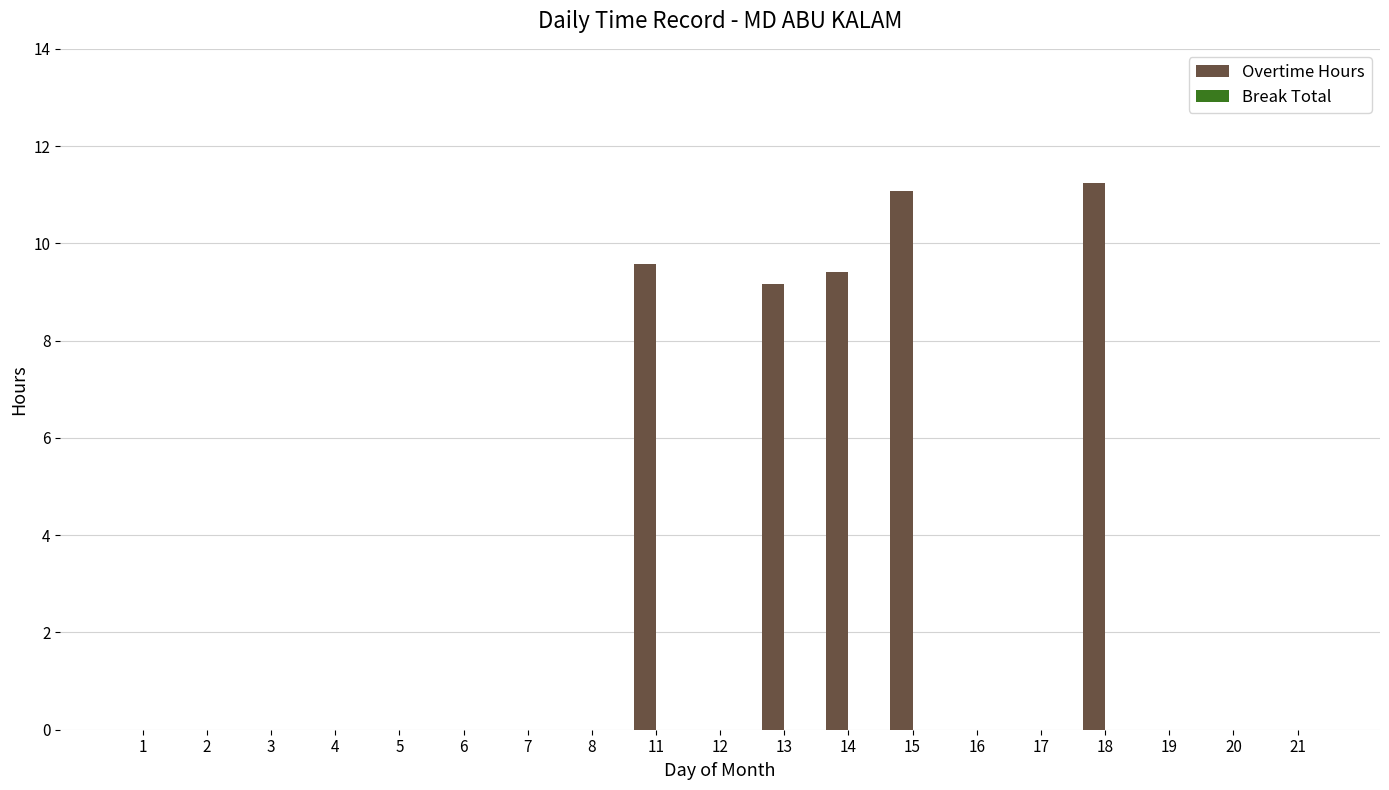

Which category has the highest value across all series?

18